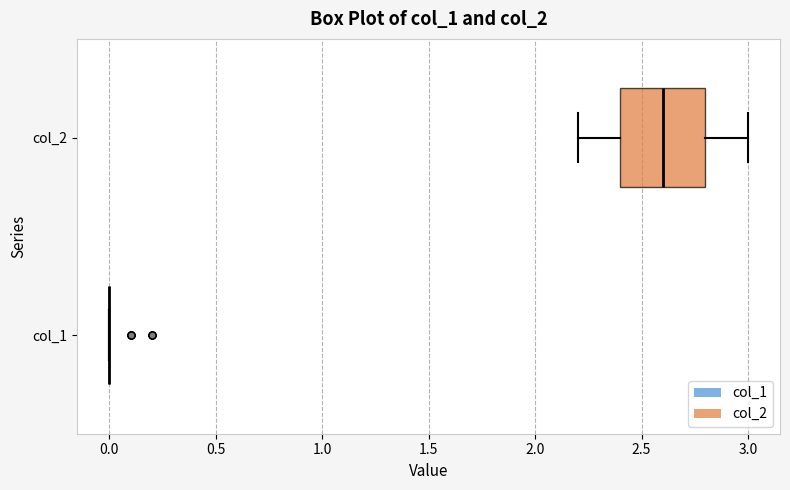

Where is the left edge of the box for col_2 on the x-axis? The values are not printed on the chart, so give them approximately, as read against the axis.

2.4